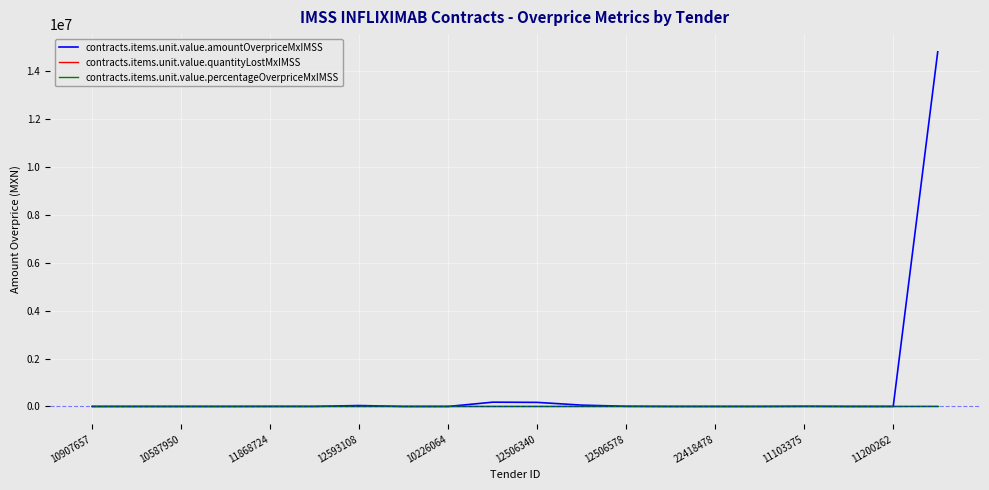

Which series has the largest total across all categories?

contracts.items.unit.value.amountOverpriceMxIMSS